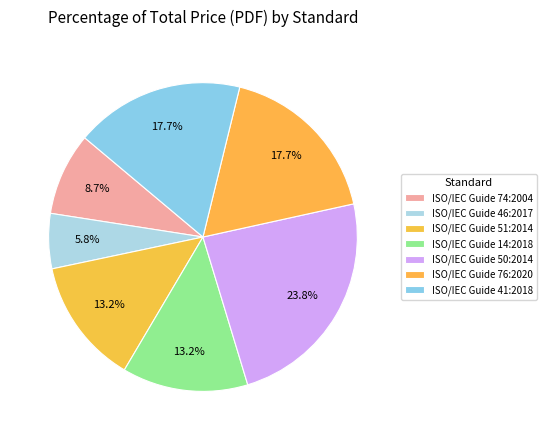

Count the number of slices in the pie.

7